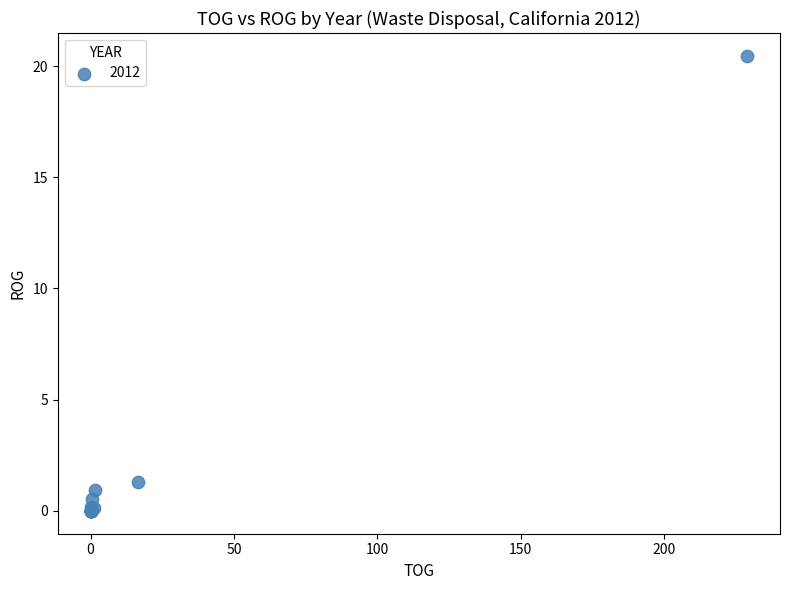

What Y value in the scatter plot is closest to 10?

1.3